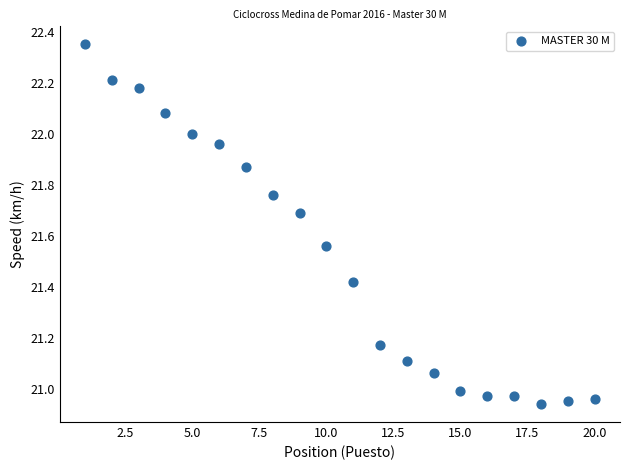

What is the range of X values (max minus min)?

19.0